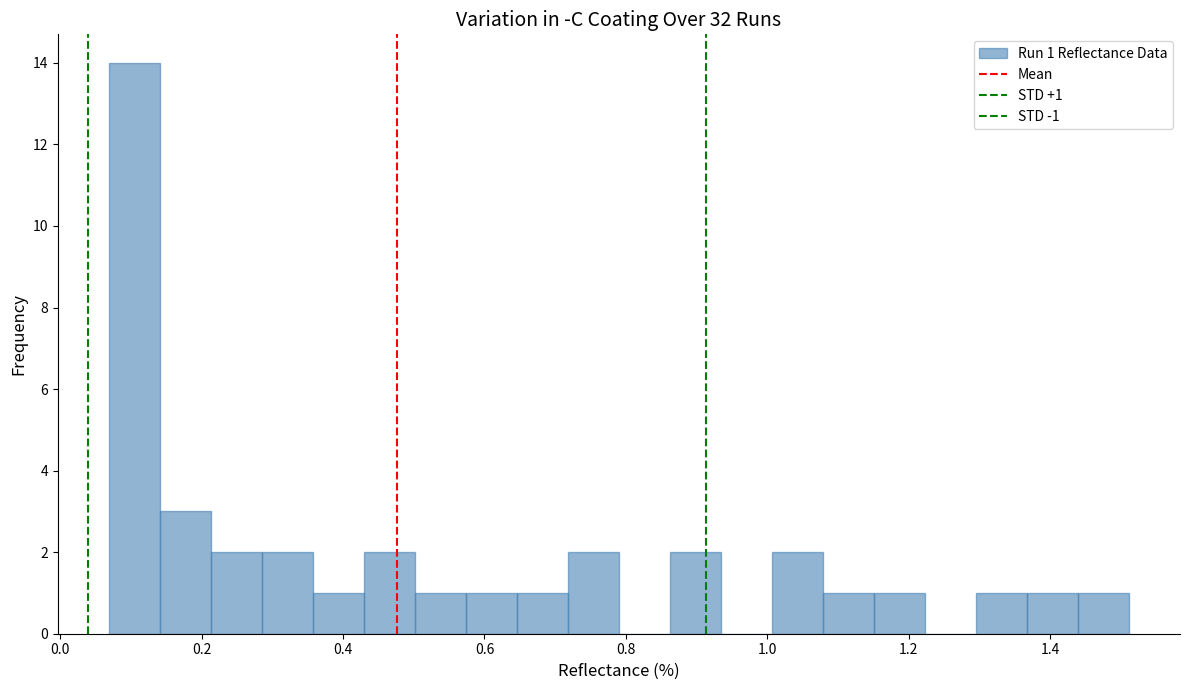

Around what value on the x-axis is the tallest bar? Give the approximate position of its centre, as read against the axis.

0.10